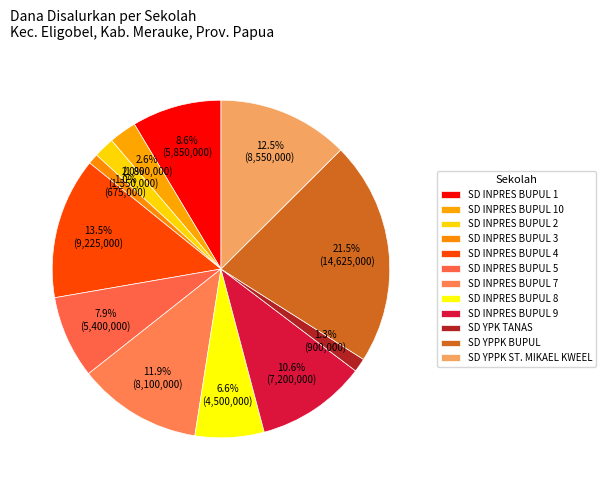

True or false: SD INPRES BUPUL 5 accounts for 8% of the total.

True